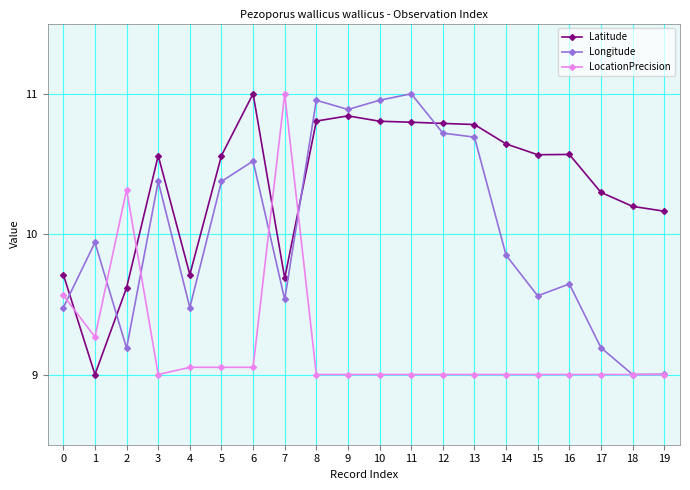

Is the value of LocationPrecision at 18 greater than the value of Longitude at 0?

No